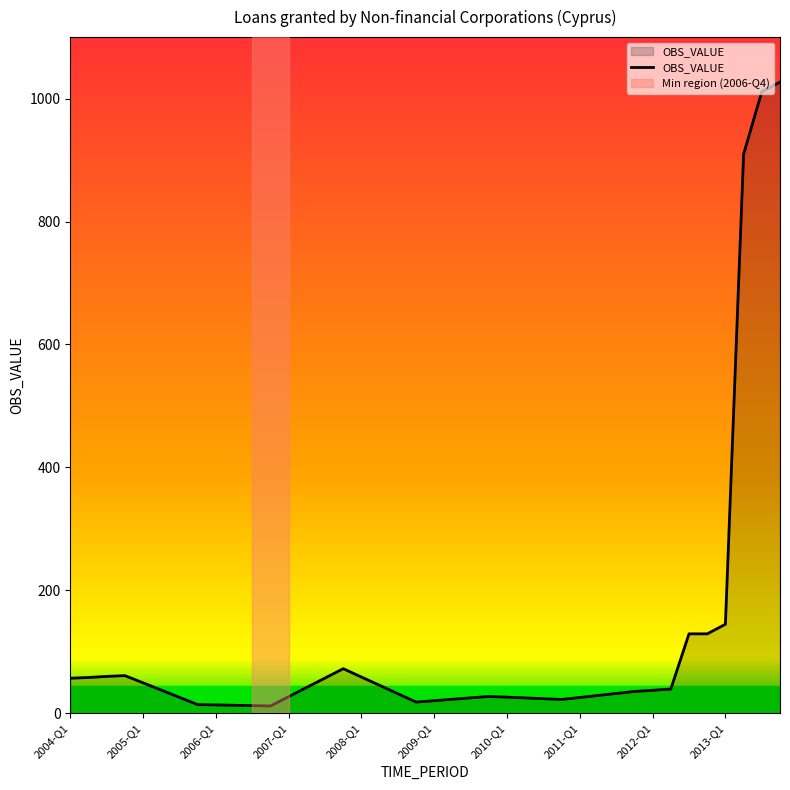

What is the maximum value shown in the chart?

1026.8